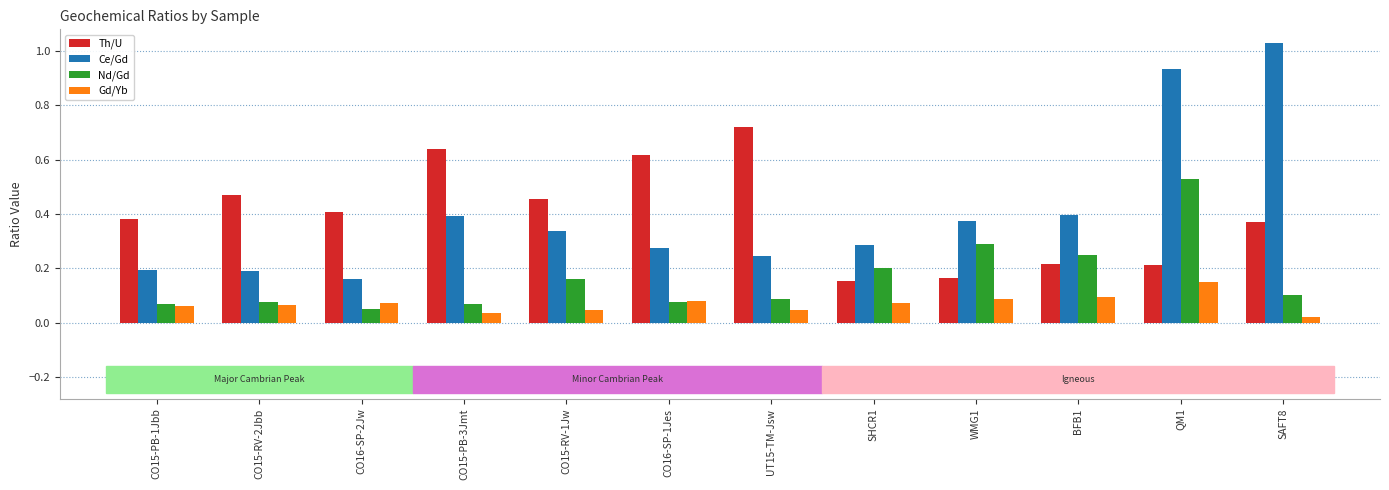

The value of Gd/Yb at CO15-RV-2Jbb is 0.1. True or false?

True